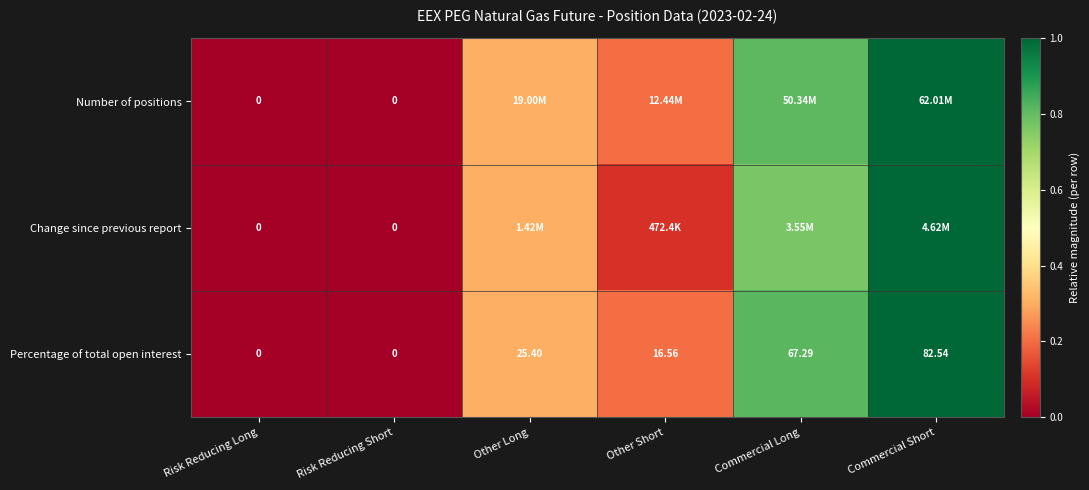

The Percentage of total open interest series shows 0.5 at Risk Reducing Long. True or false?

False